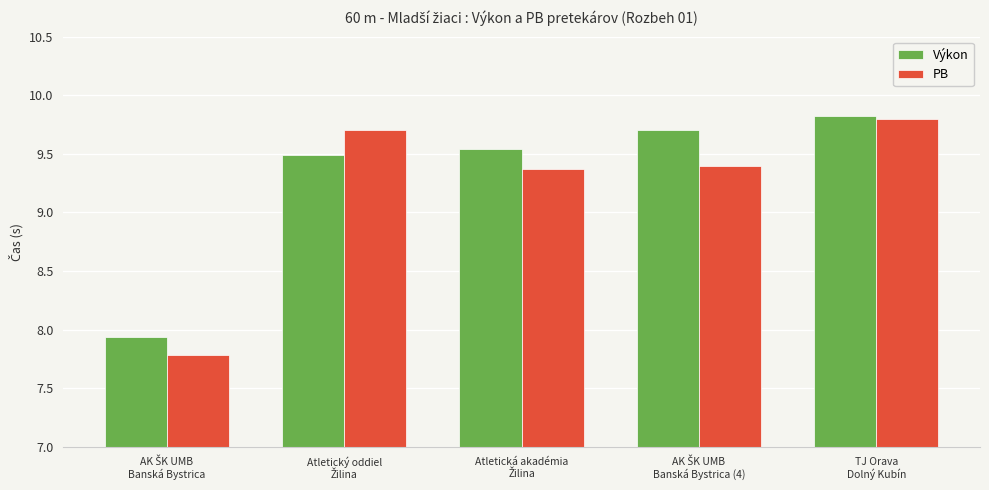

Which series has the widest spread of values?

PB